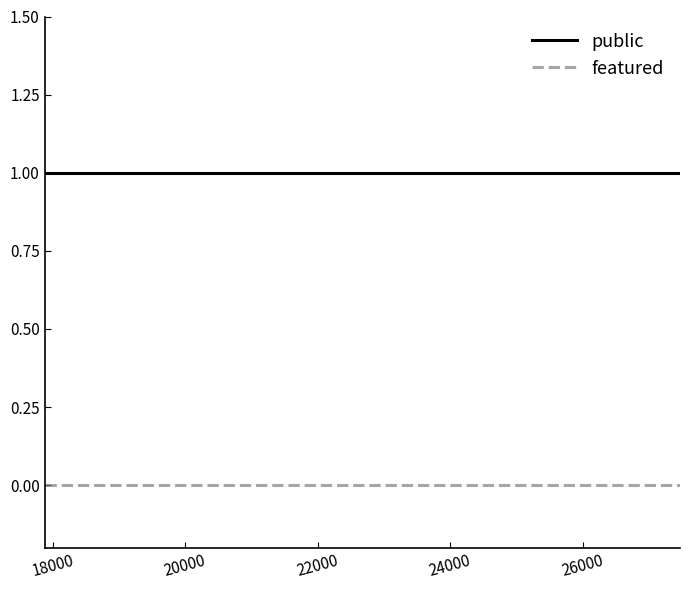

Reading right to left, what are all the values shown in this chart?

public: 1	1	1	1	1	1	1	1	1	1	1
featured: 0	0	0	0	0	0	0	0	0	0	0